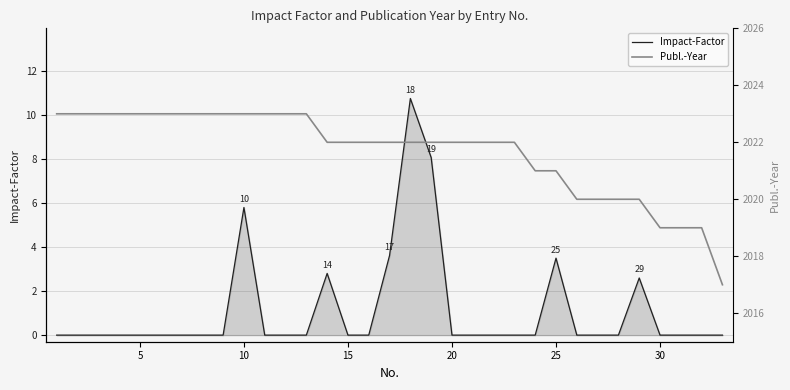

What is the average value of the Impact-Factor series?

1.1